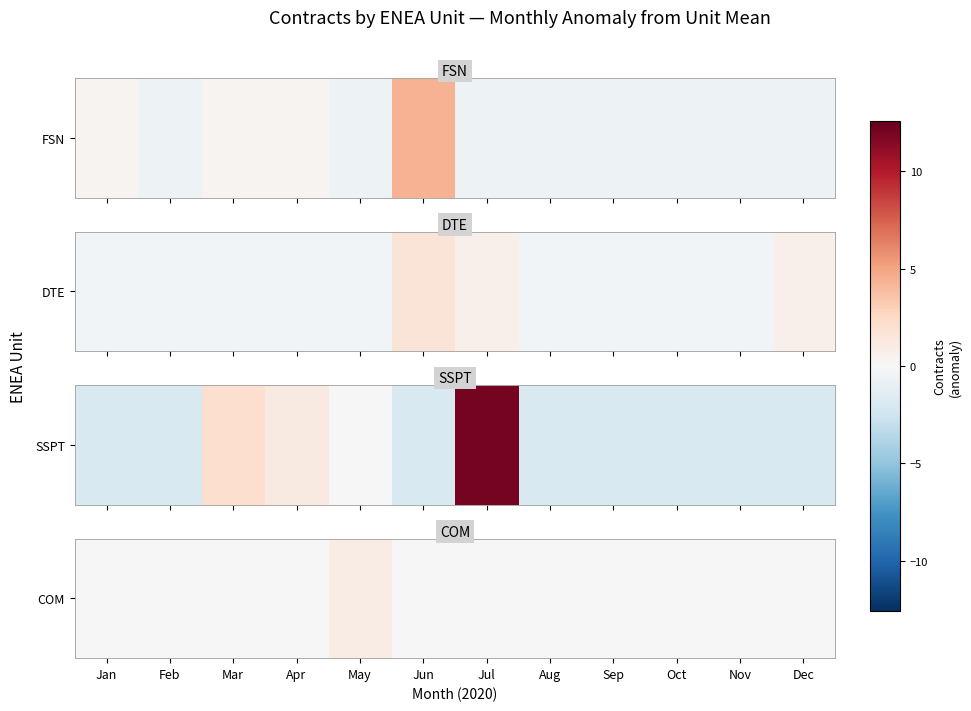

What is the approximate value at Jun?

-0.1